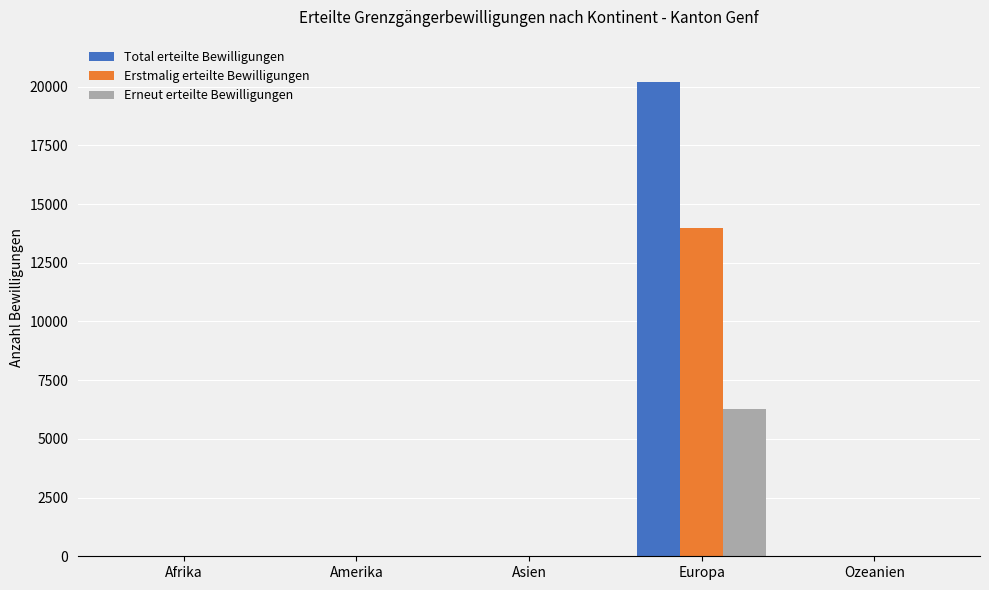

How many distinct data groups are displayed?

3